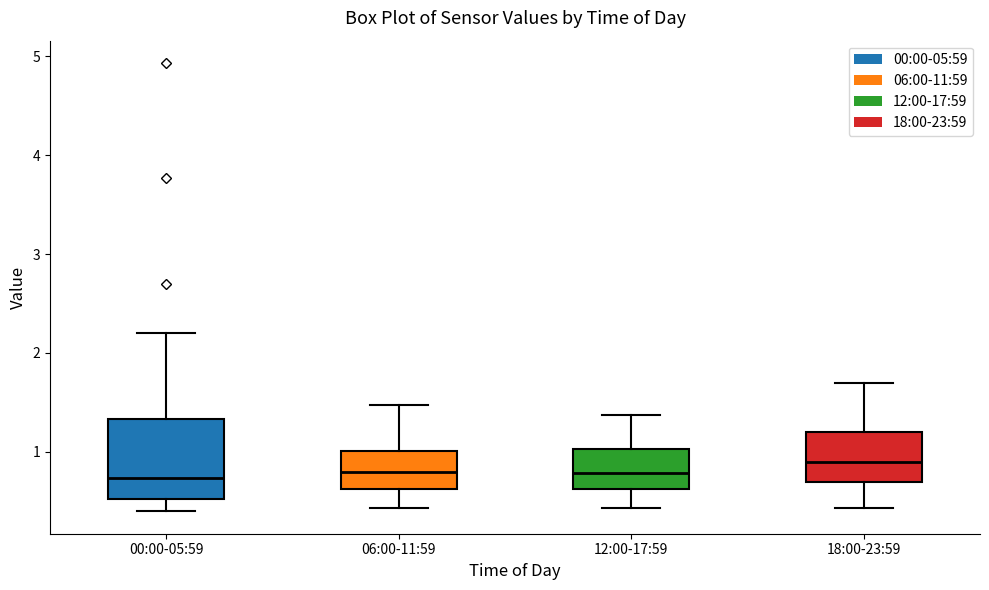

Which box is the tallest, from its lower edge to its upper edge?

00:00-05:59